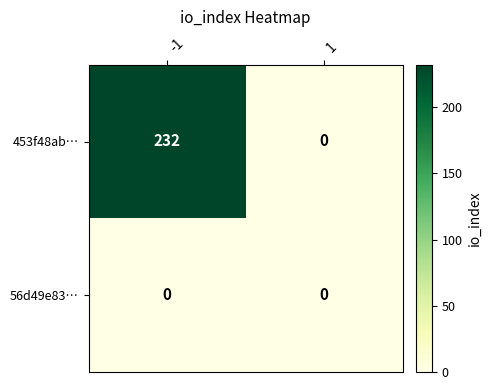

Rank the series by their maximum value, from lowest to highest.

56d49e83…, 453f48ab…